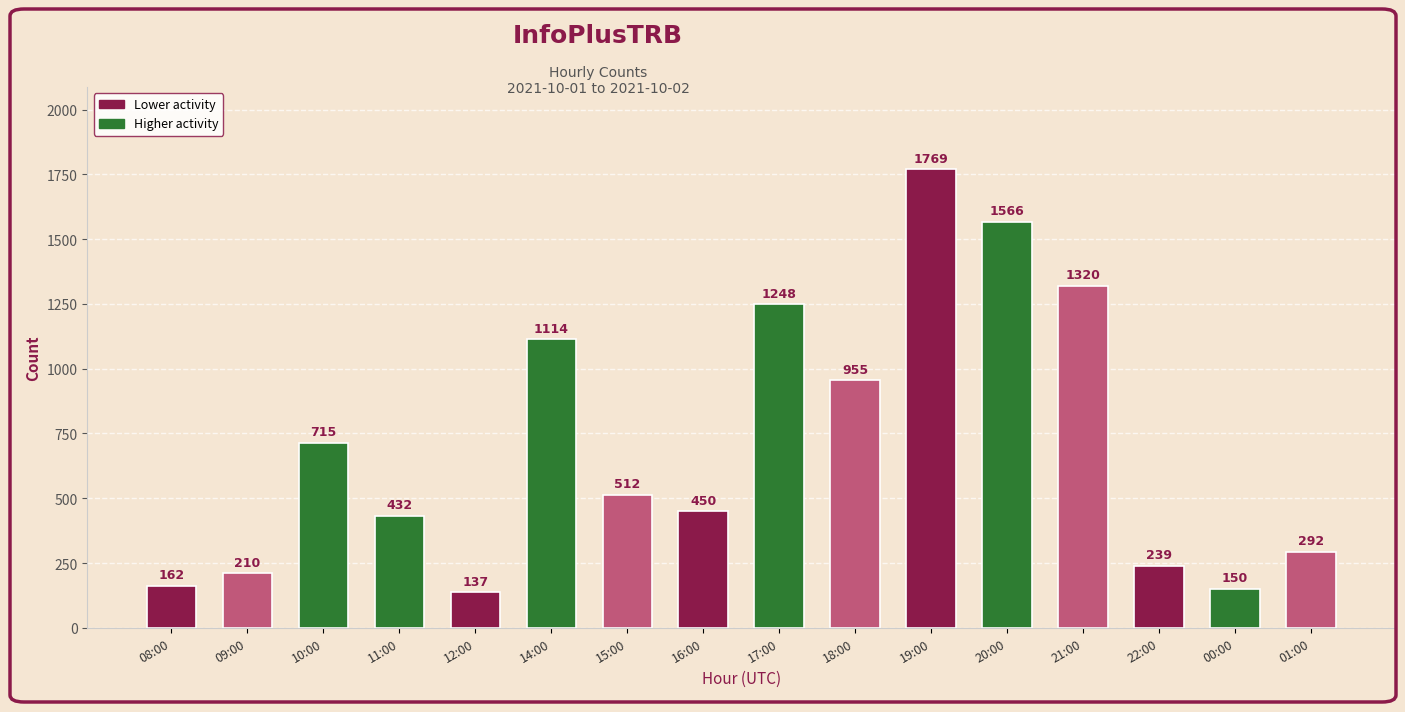

What is the change in value from 10:00 to 17:00?

+533